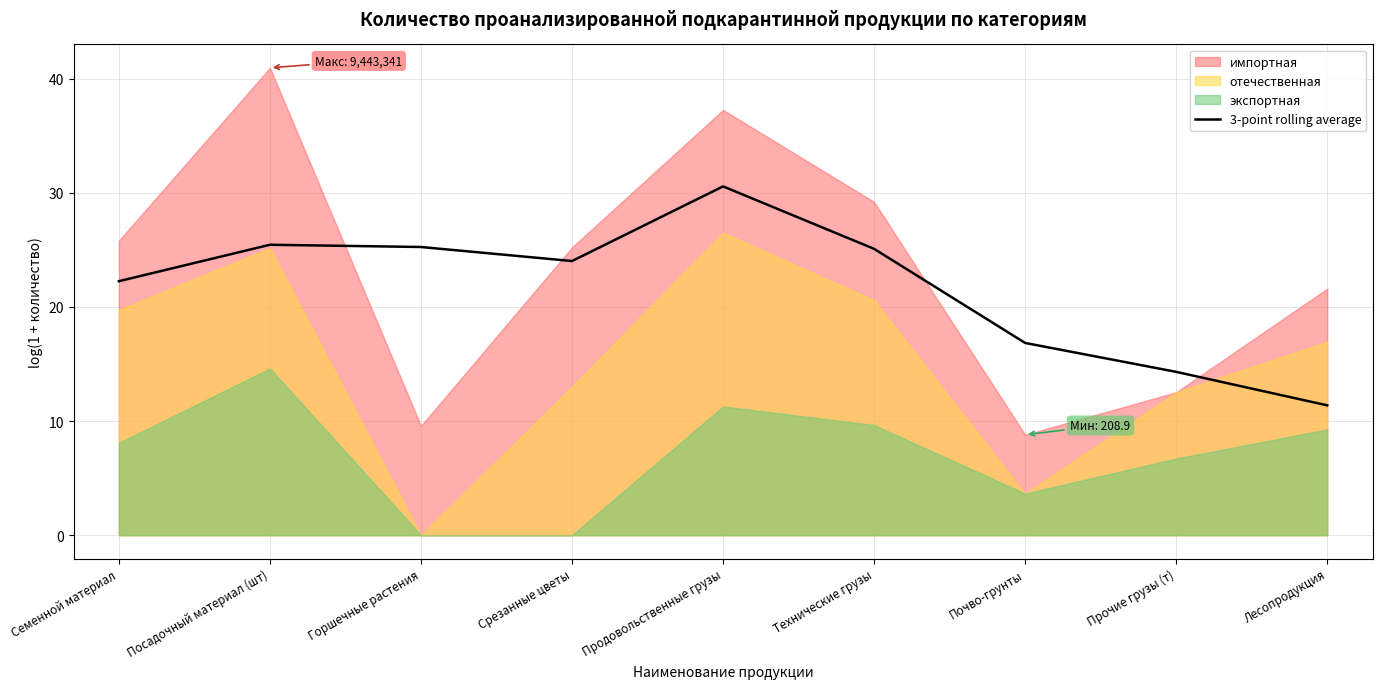

Reading right to left, what are all the values shown in this chart?

11.4	14.3	16.8	25.1	30.6	24.0	25.2	25.4	22.2